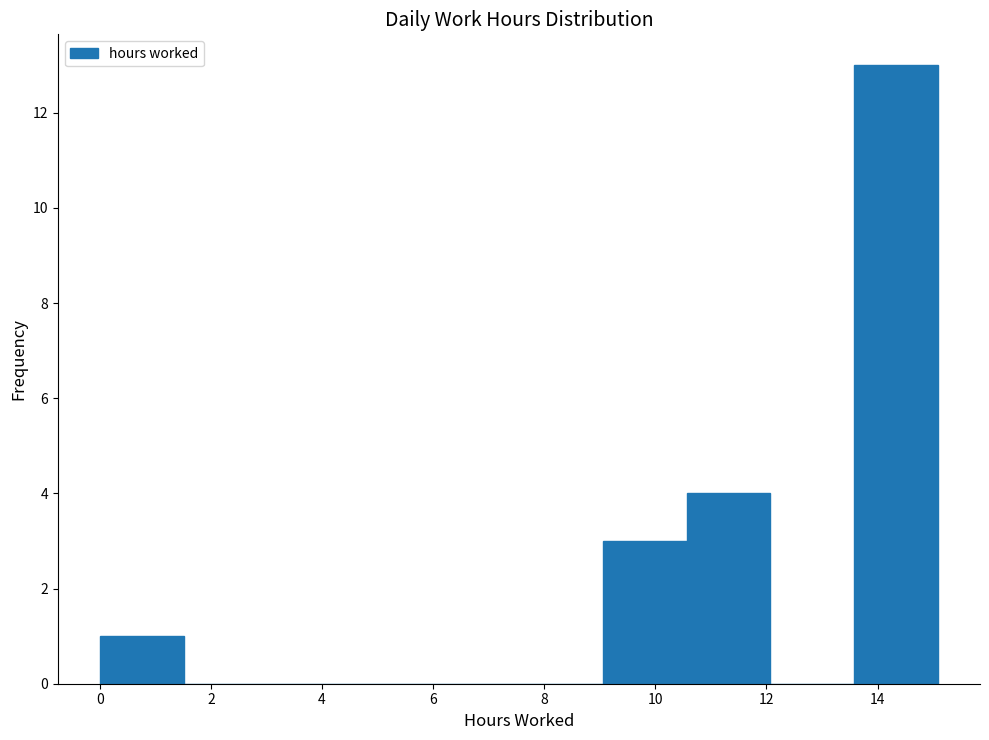

Reading left to right, transcribe this chart: for each bar, give the range it covers on the x-axis and its height. Neither the bar edges nor the heights are printed on the chart, so give them approximately, as read against the axes.

0.0 to 1.6: 1
1.6 to 3.0: 0
3.0 to 4.6: 0
4.6 to 6.0: 0
6.0 to 7.6: 0
7.6 to 9.0: 0
9.0 to 10.6: 3
10.6 to 12.0: 4
12.0 to 13.6: 0
13.6 to 15.0: 13